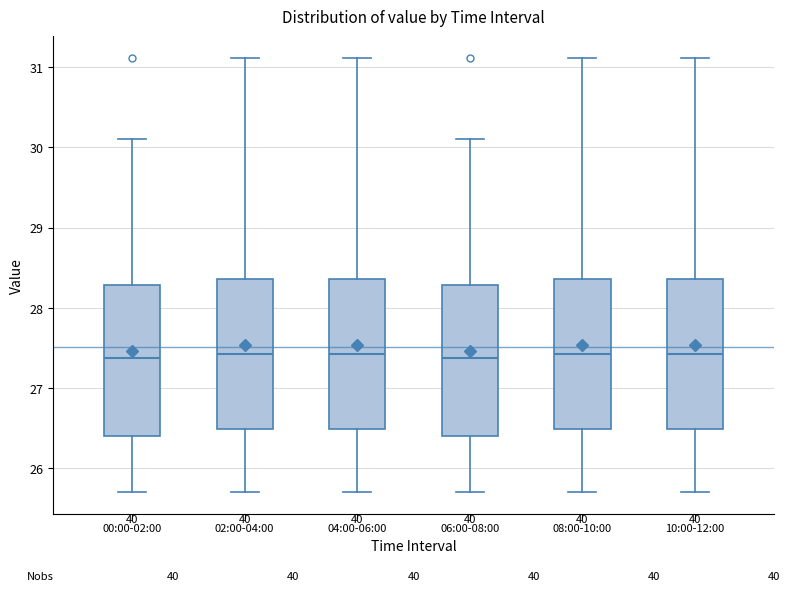

Where does the median line of the box for 08:00-10:00 sit on the y-axis? The values are not printed on the chart, so give them approximately, as read against the axis.

27.4